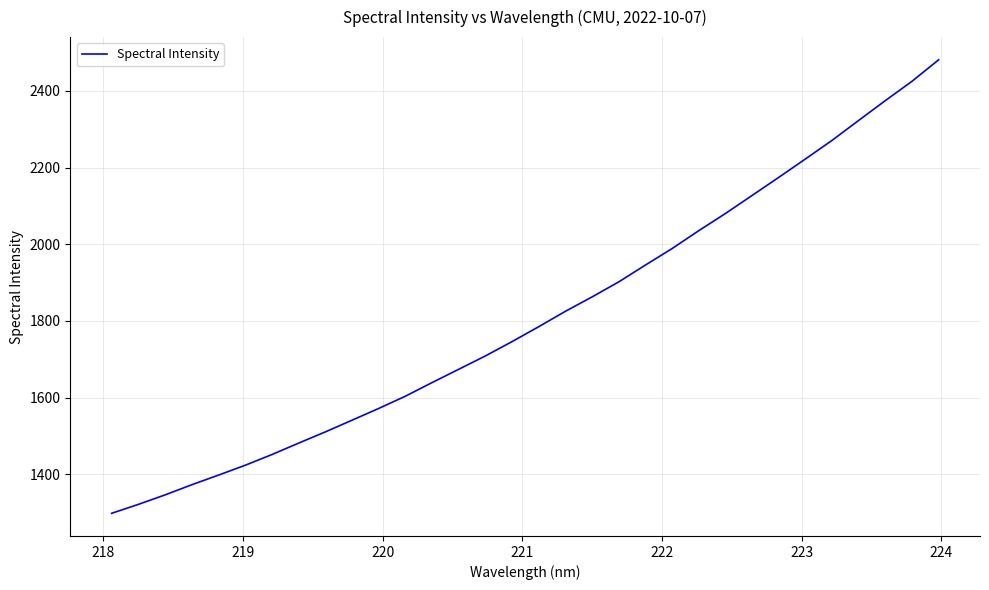

What is the minimum value shown in the chart?

1297.9